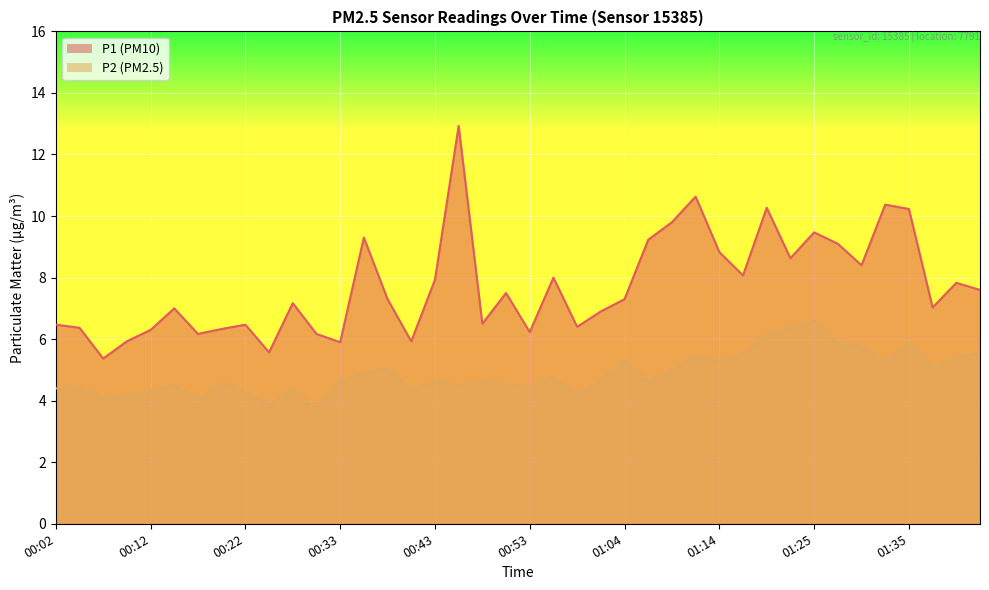

What is the value of the P1 point at the 21st from the left?

6.2